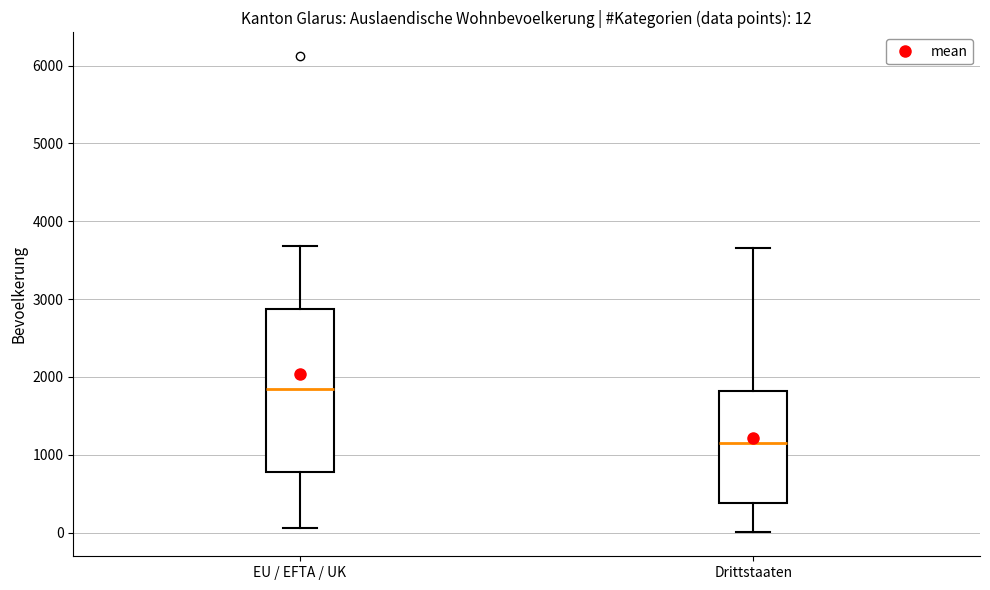

Which box has the highest median line?

EU / EFTA / UK